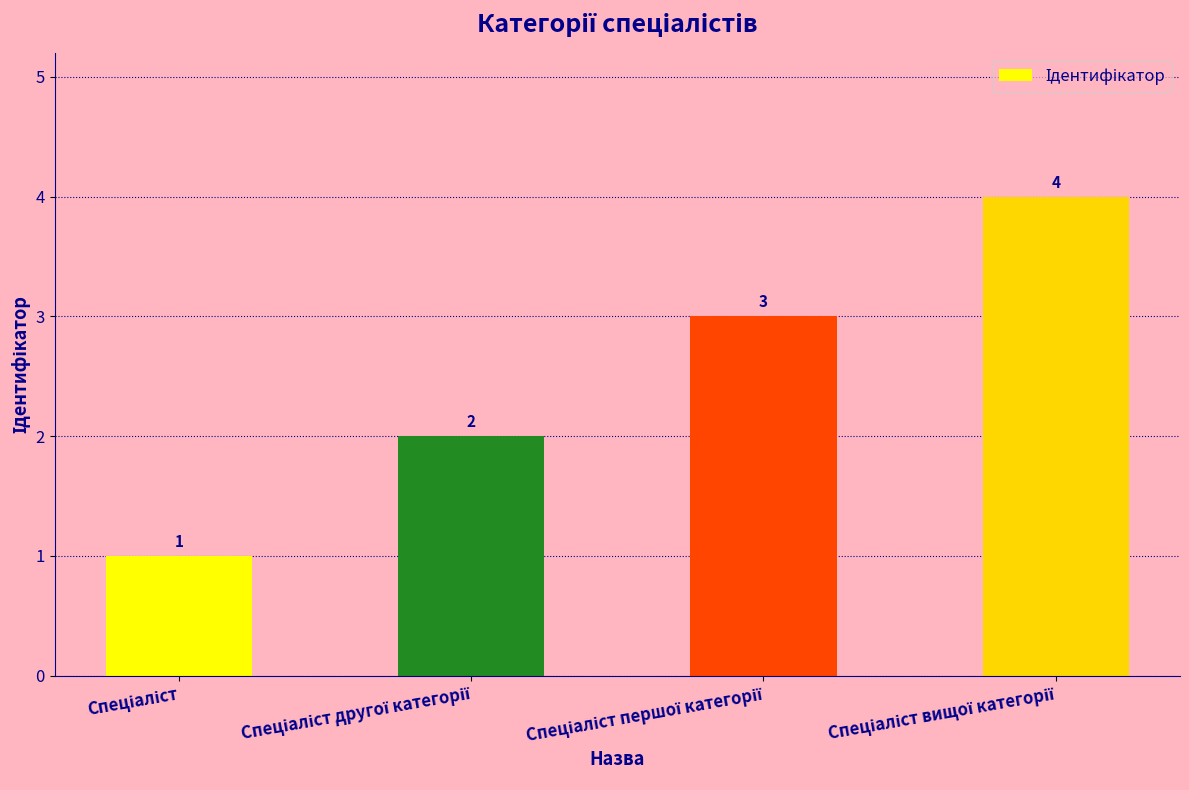

What is the difference between the maximum and minimum values?

3